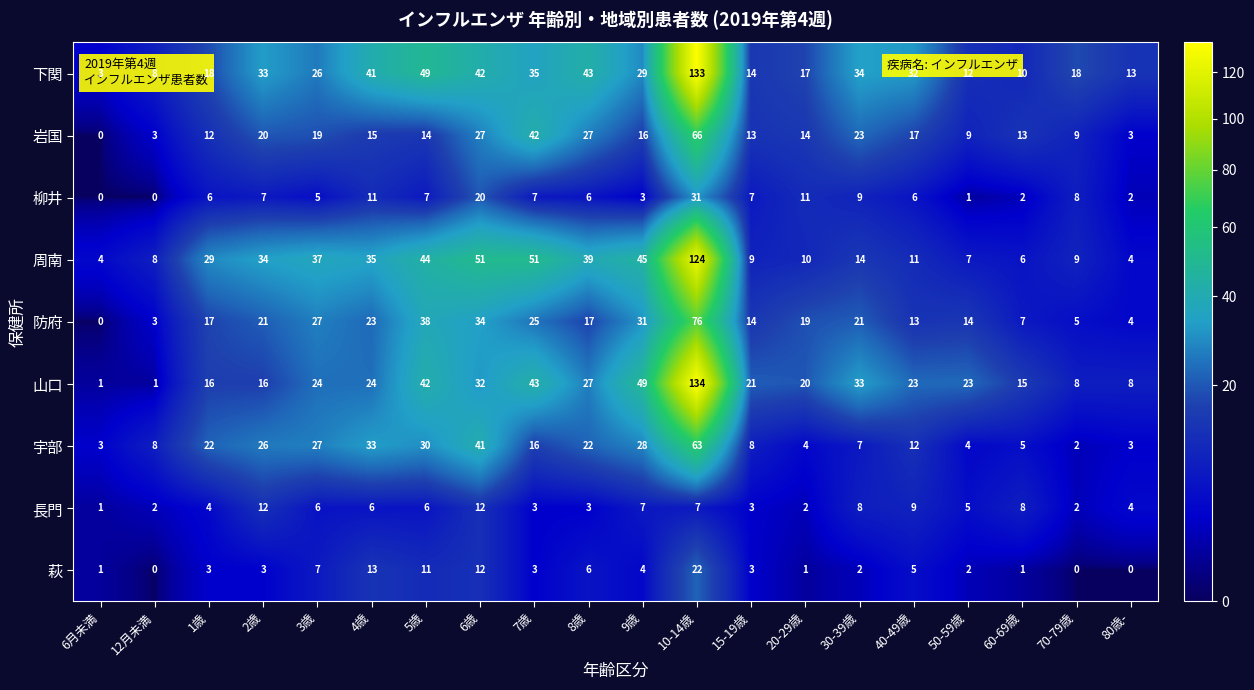

What is the difference between the second highest and second lowest values in the 下関 series?

41